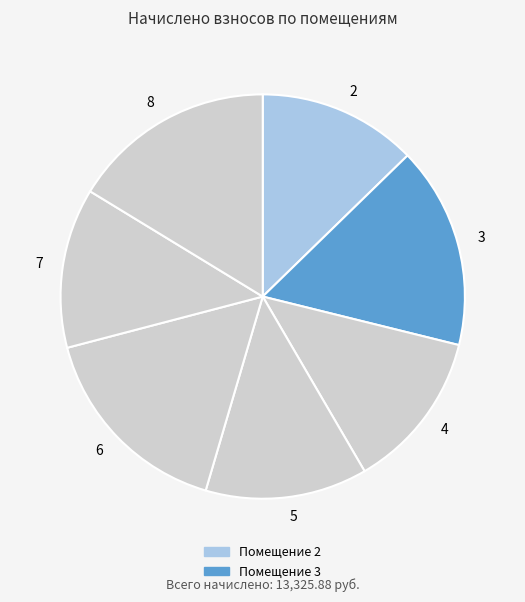

True or false: 6 accounts for 16% of the total.

True